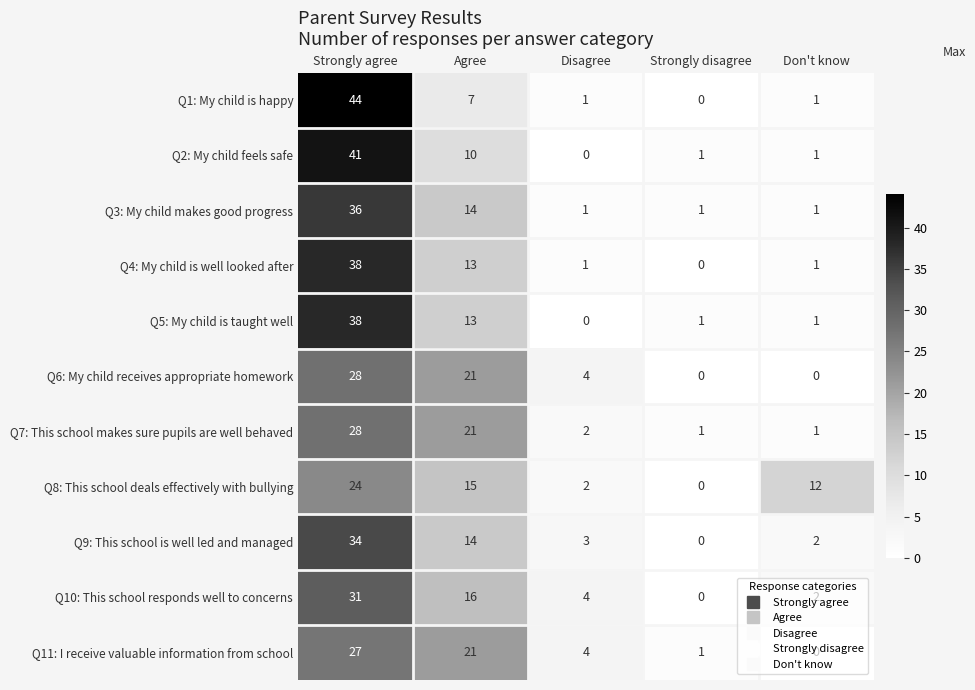

Rank the categories by Q10: This school responds well to concerns value from lowest to highest.

Strongly disagree, Don't know, Disagree, Agree, Strongly agree